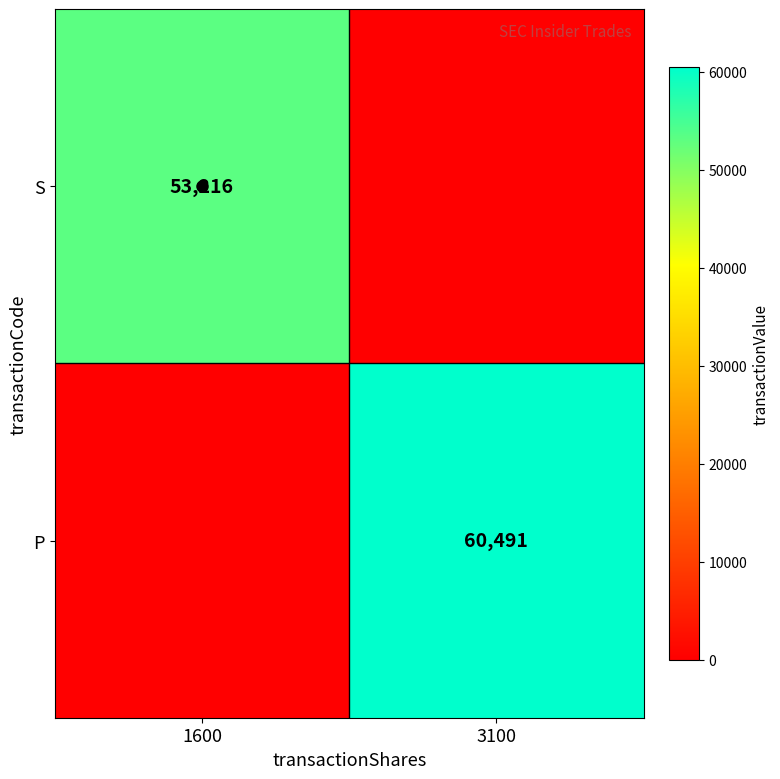

Which category has the highest value in the P series?

3100